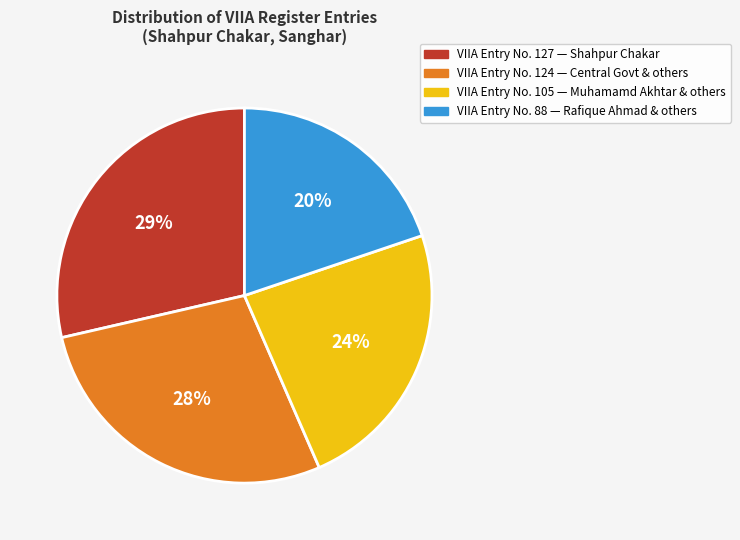

To the nearest percent, what is the average slice percentage?

25%